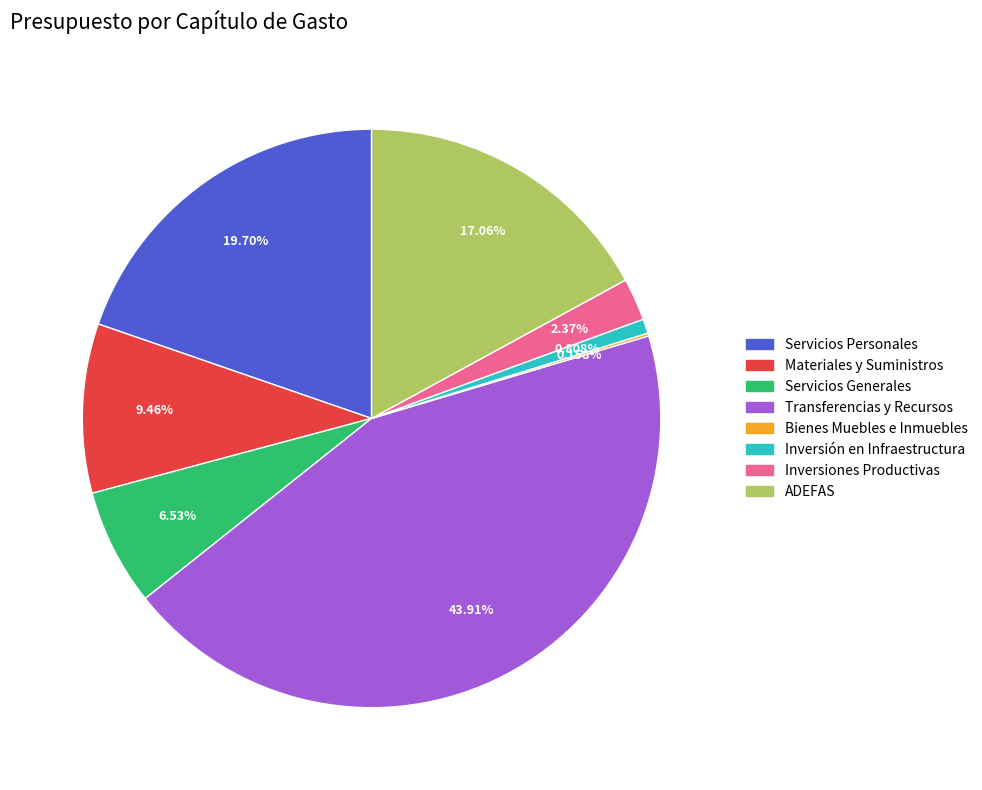

Is the sum of Transferencias y Recursos and ADEFAS greater than half?

Yes